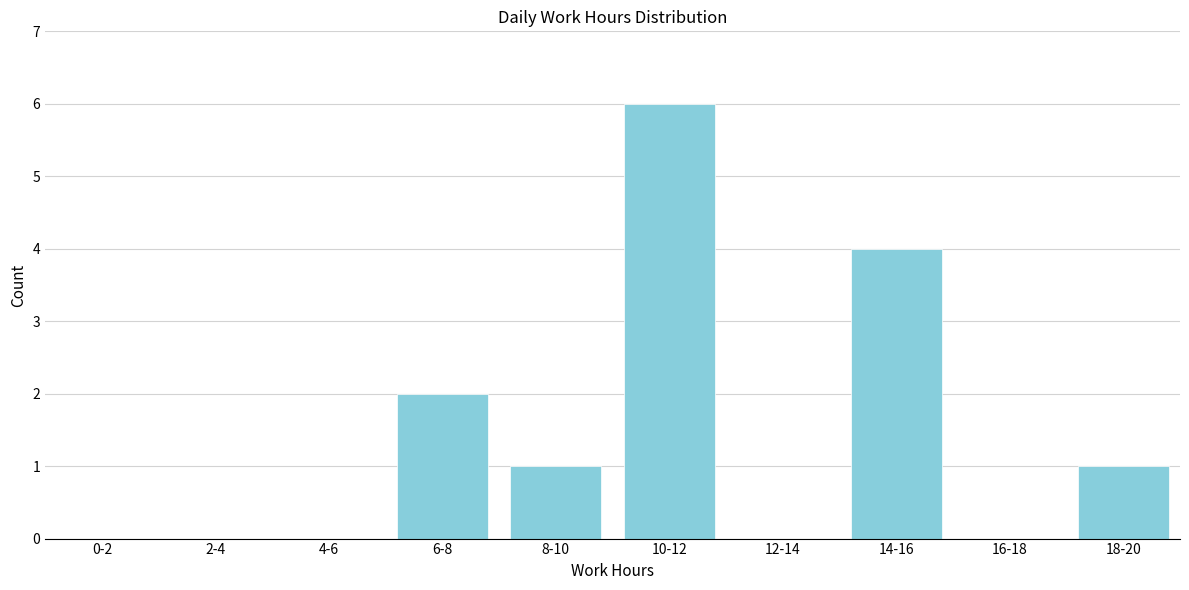

Reading left to right, extract all data points from this chart.

0-2=0	2-4=0	4-6=0	6-8=2	8-10=1	10-12=6	12-14=0	14-16=4	16-18=0	18-20=1